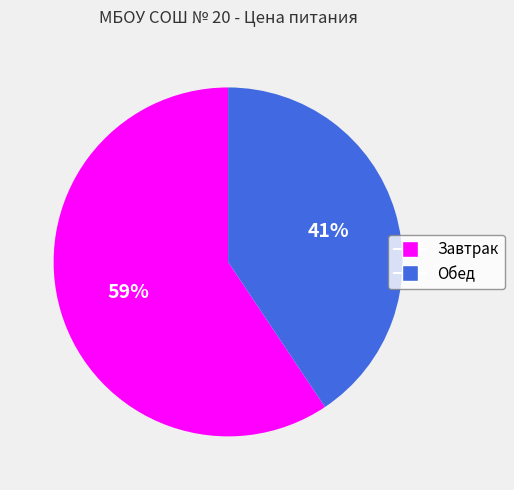

How many segments does this pie chart have?

2